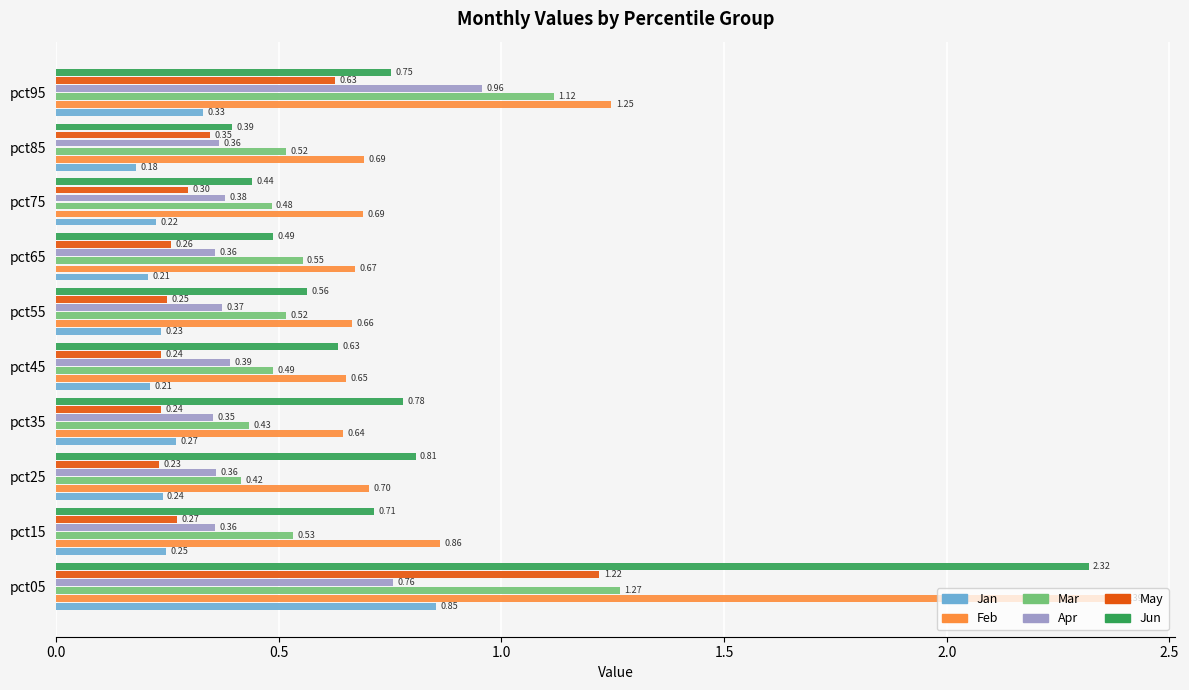

At which label is Feb closest to 1?

pct15